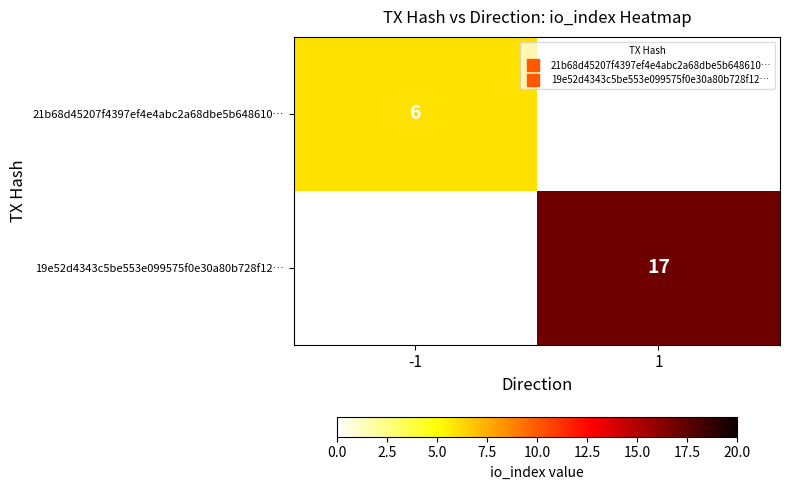

What is the greatest value displayed?

17.0